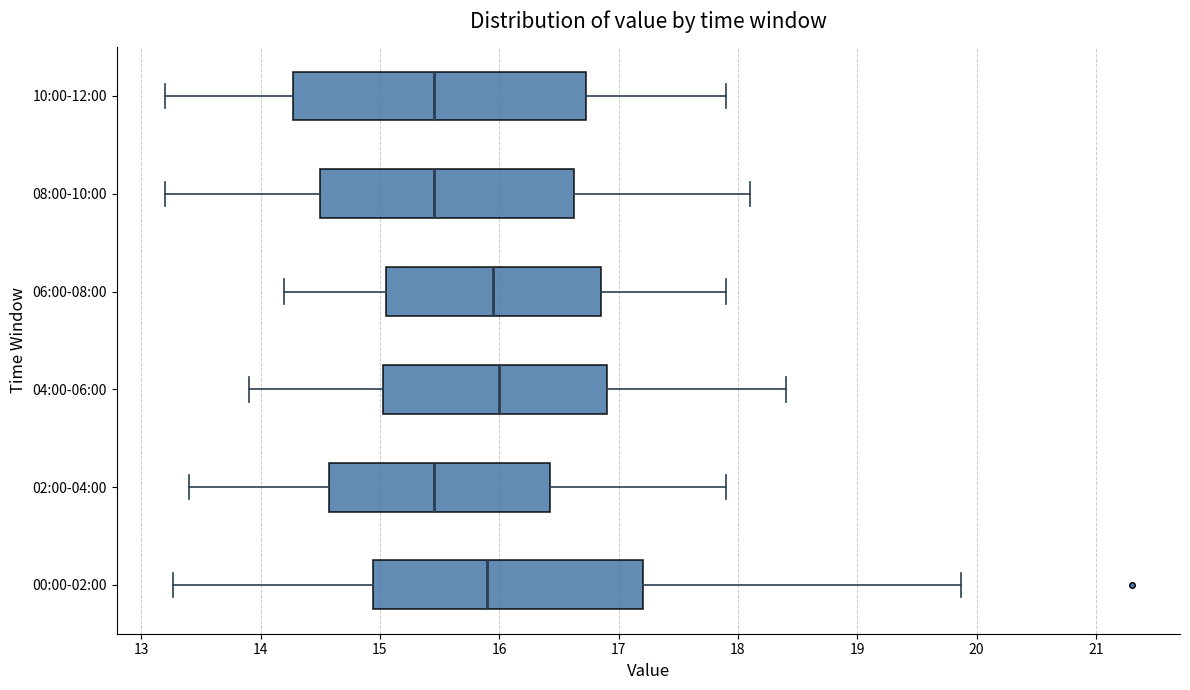

Where does the median line of the box for 08:00-10:00 sit on the x-axis? The values are not printed on the chart, so give them approximately, as read against the axis.

15.5